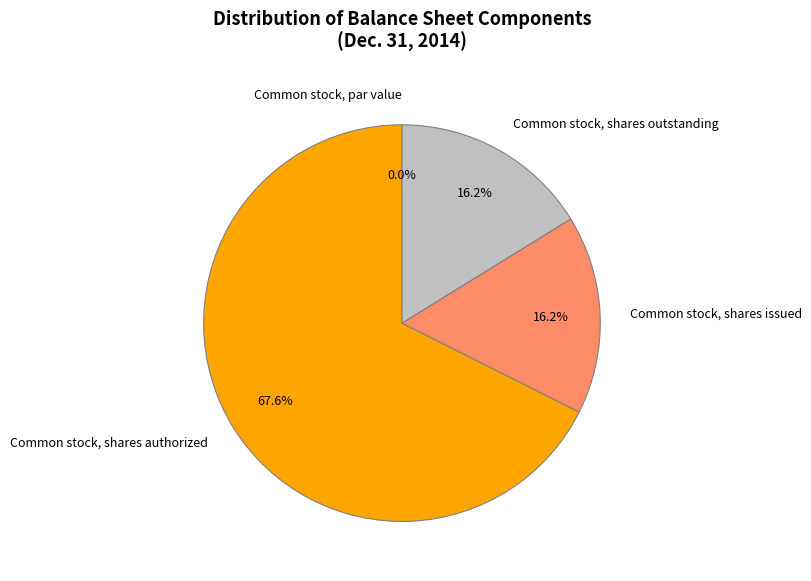

Is there any slice that represents more than half of the pie?

Yes